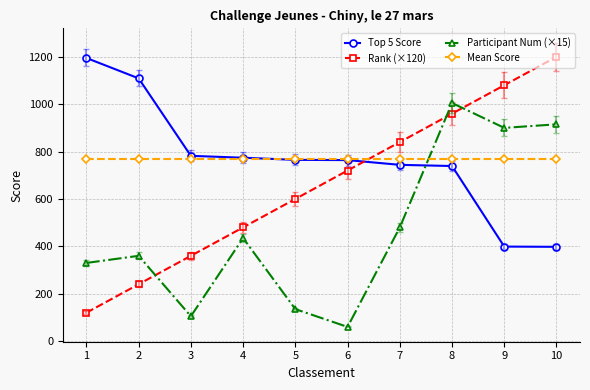

Is the value of Participant Num (×15) at 10 greater than the value of Mean Score at 2?

Yes